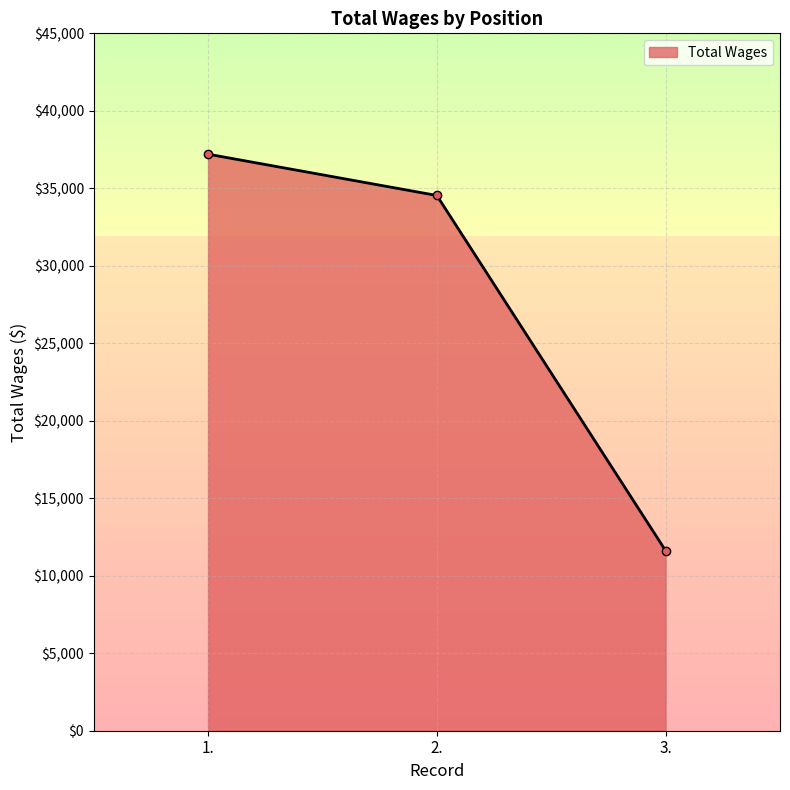

Is it true that the value at 1. is 37203?

True